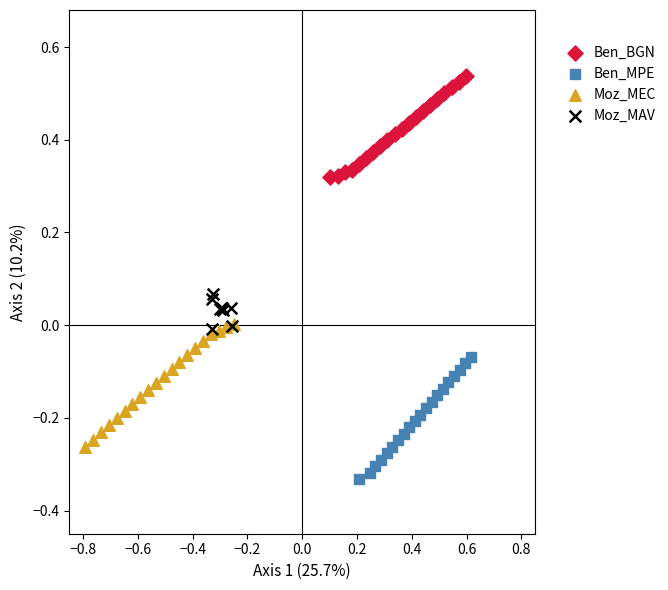

Which series contains the lowest Y value?

Ben_MPE